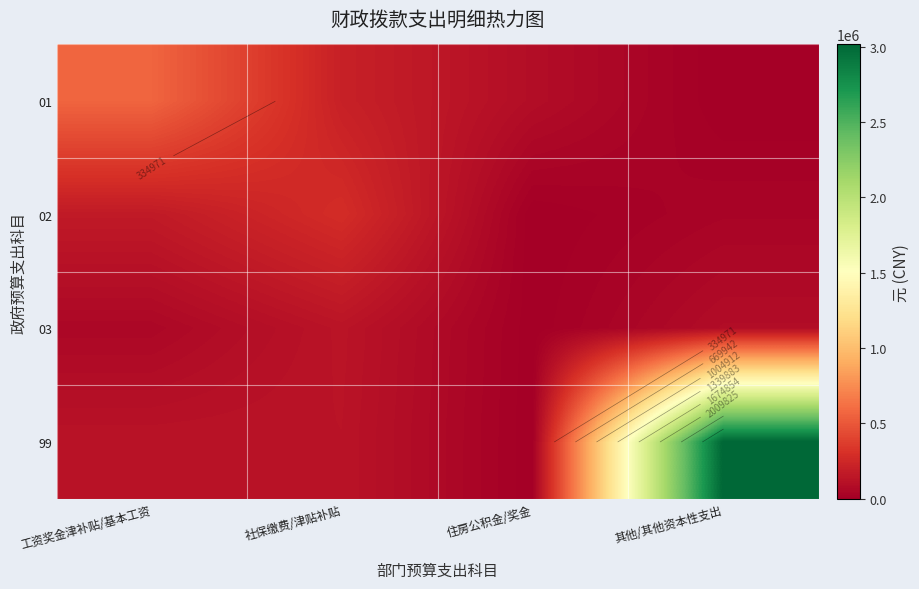

Which series has the largest total across all categories?

99